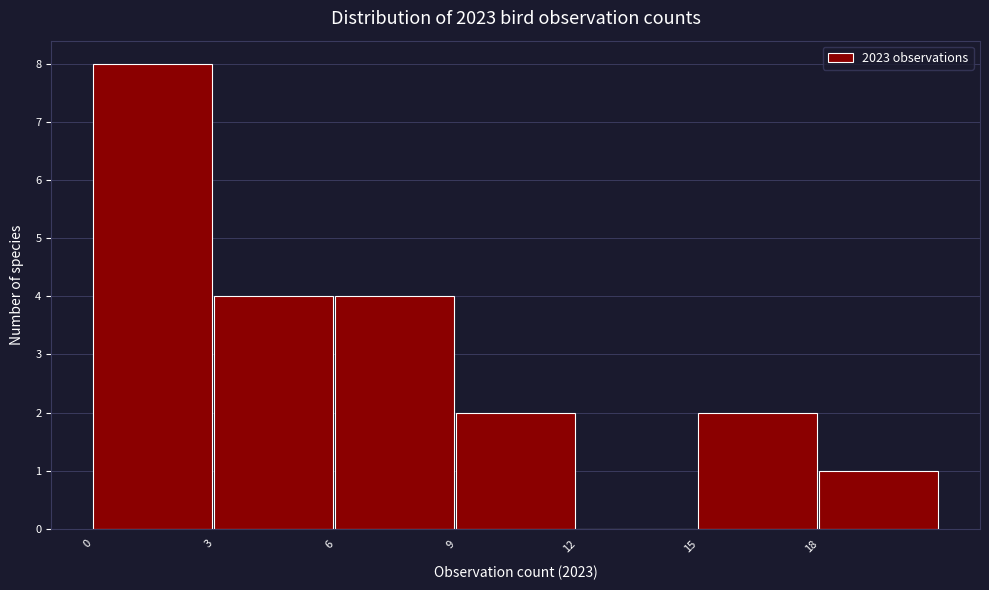

Reading left to right, transcribe this chart: for each bar, give the range it covers on the x-axis and its height. The values are not printed on the chart, so give them approximately, as read against the axis.

0 to 3: 8
3 to 6: 4
6 to 9: 4
9 to 12: 2
12 to 15: 0
15 to 18: 2
18 to 21: 1